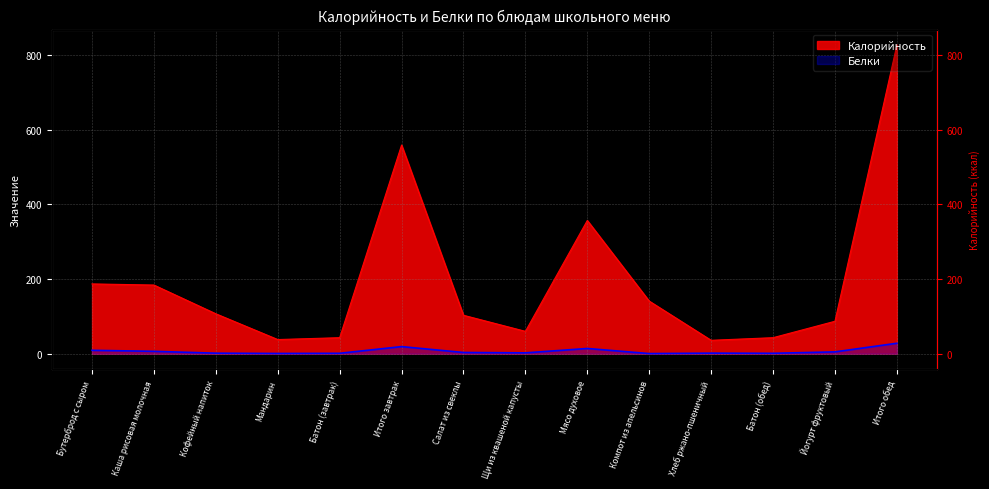

Is the value of Белки at Хлеб ржано-пшеничный greater than the value of Калорийность at Батон (завтрак)?

No